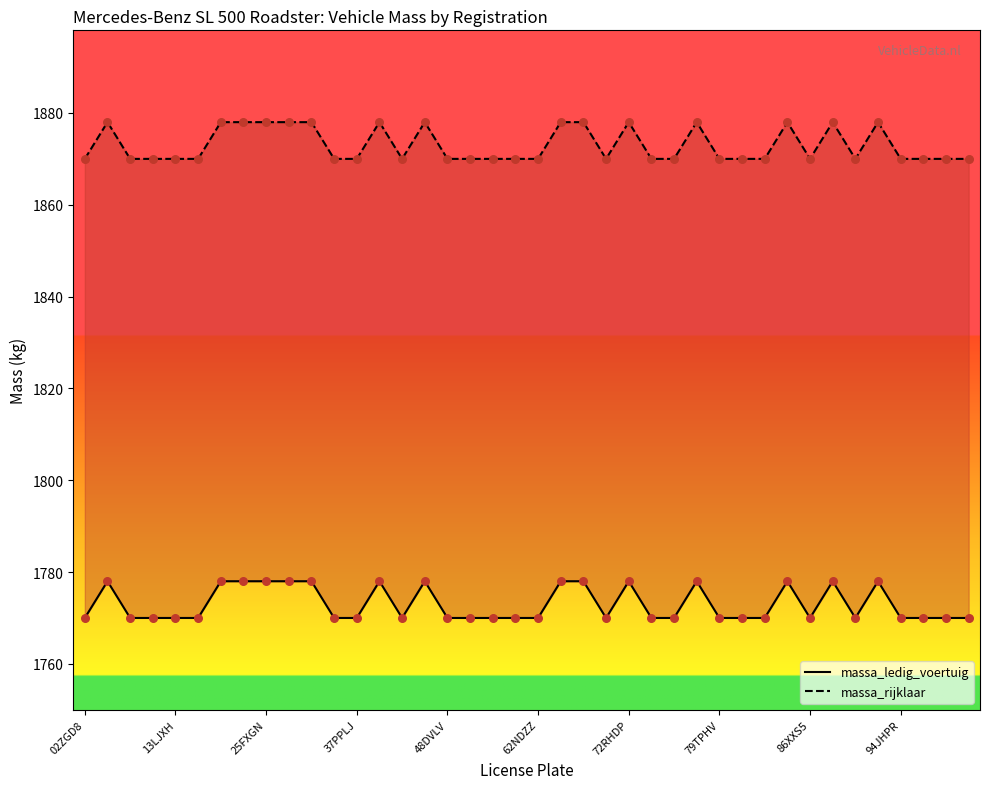

Is the value of massa_rijklaar at 86XXS5 greater than the value of massa_ledig_voertuig at 25FXGN?

Yes